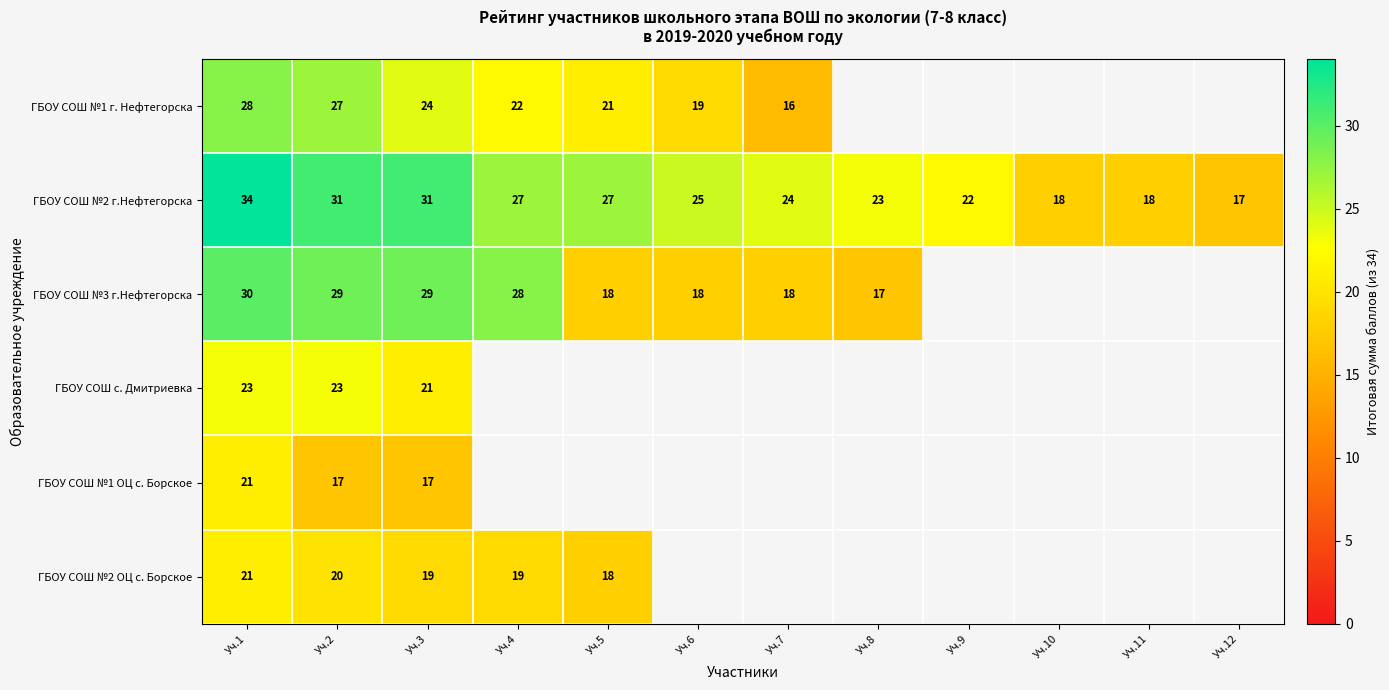

What is the lowest value of the ГБОУ СОШ №2 г.Нефтегорска series?

17